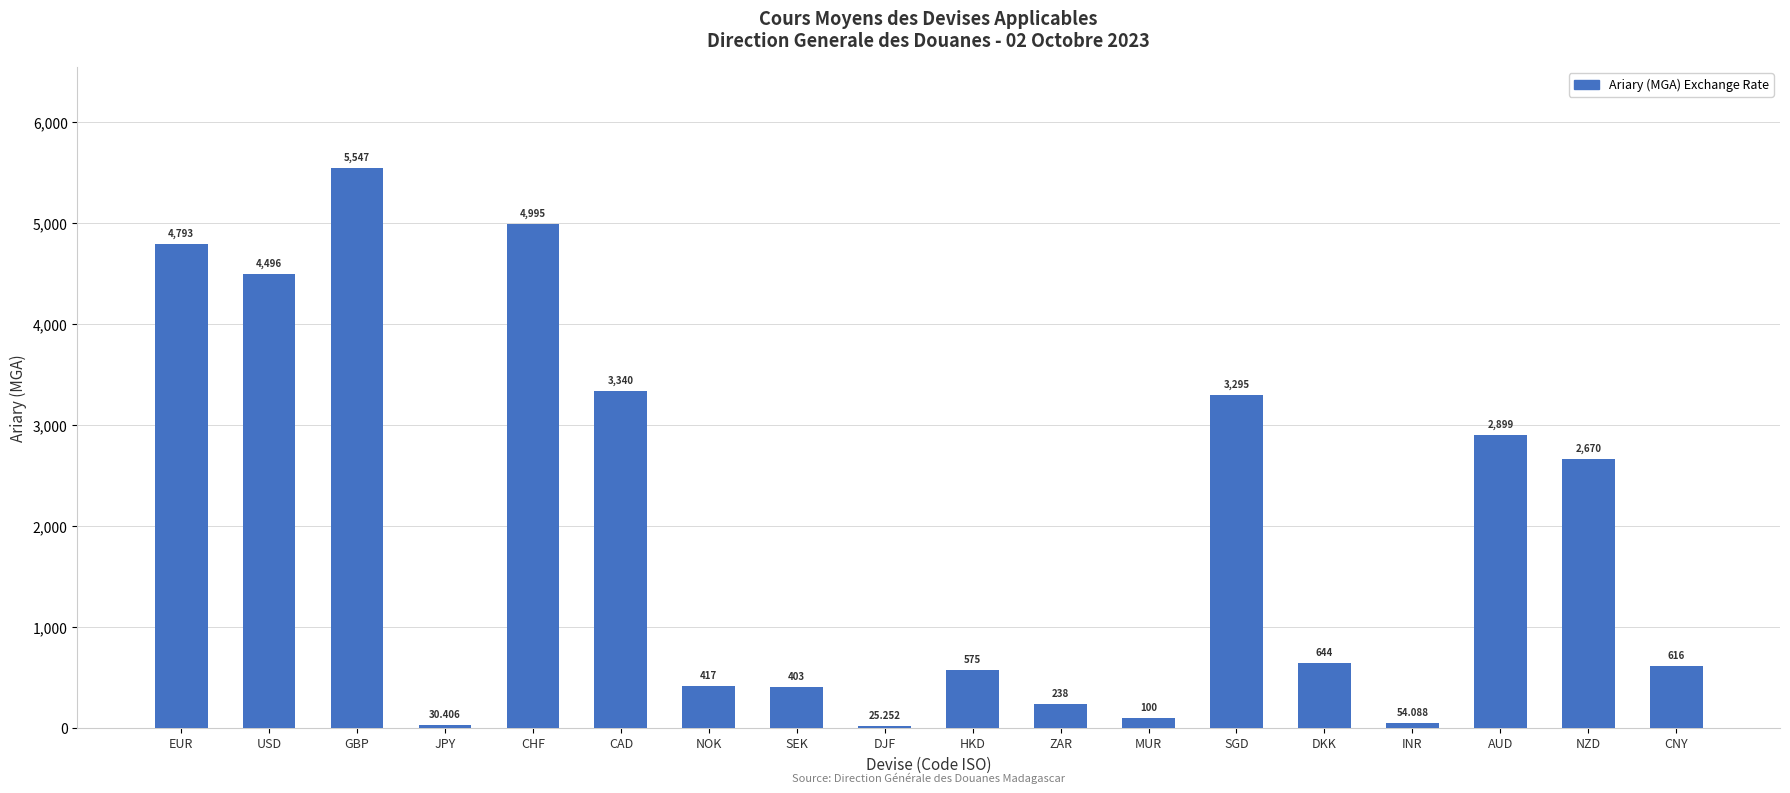

Reading left to right, what are all the values shown in this chart?

4793.0	4496.1	5547.3	30.4	4994.6	3340.3	417.4	402.7	25.3	574.9	237.7	100.4	3294.7	643.6	54.1	2899.2	2670.4	616.0